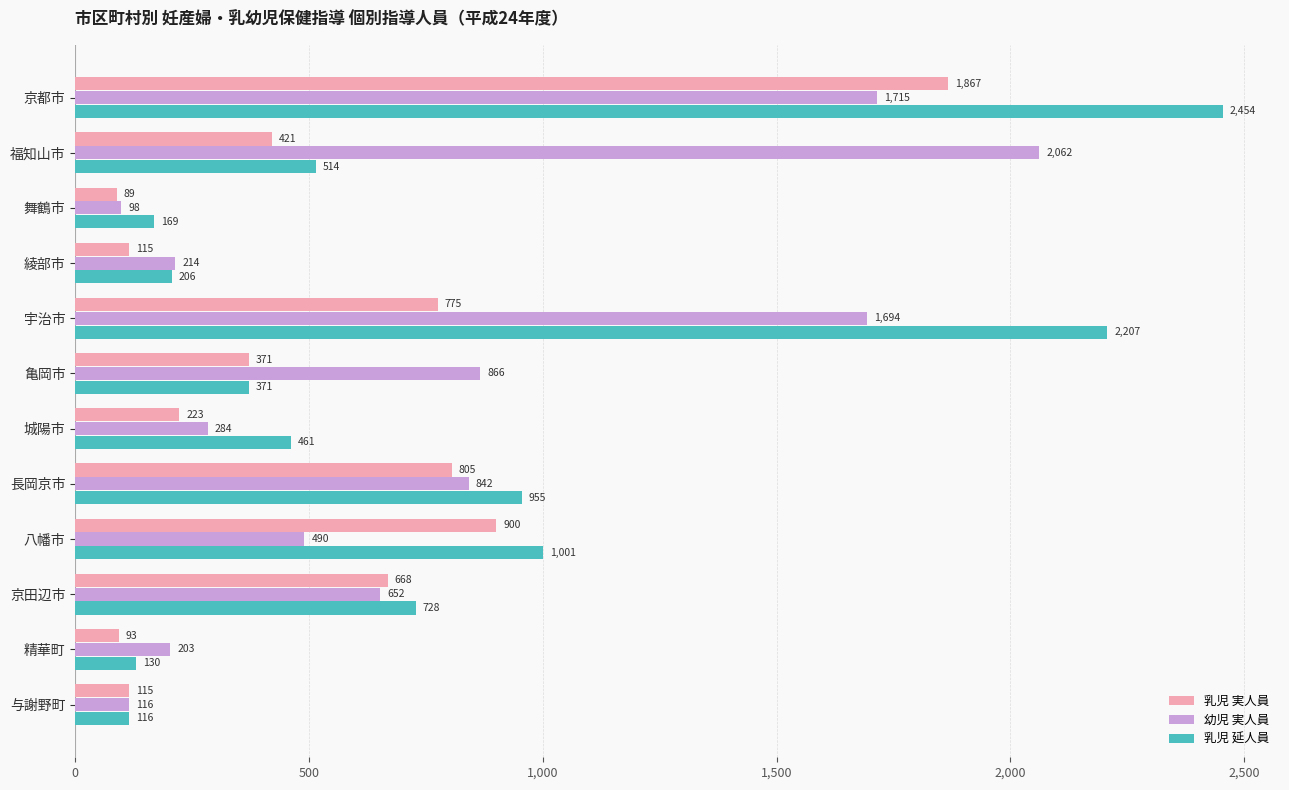

Which category has the lowest value in the 乳児 延人員 series?

与謝野町